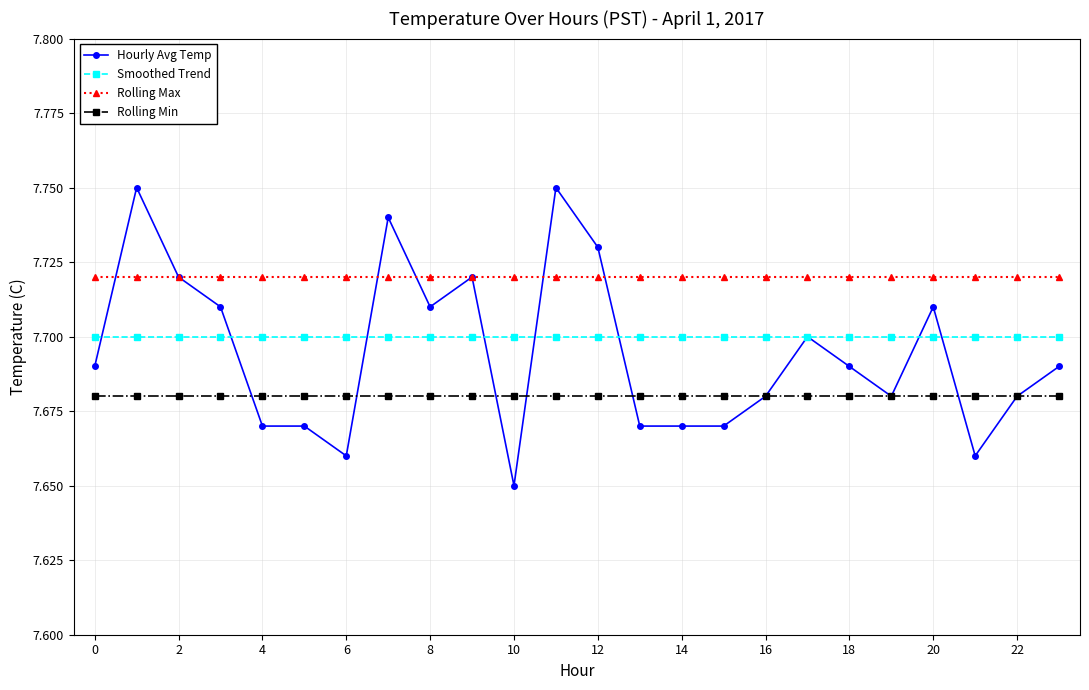

At how many categories does at least one series exceed 7?

24